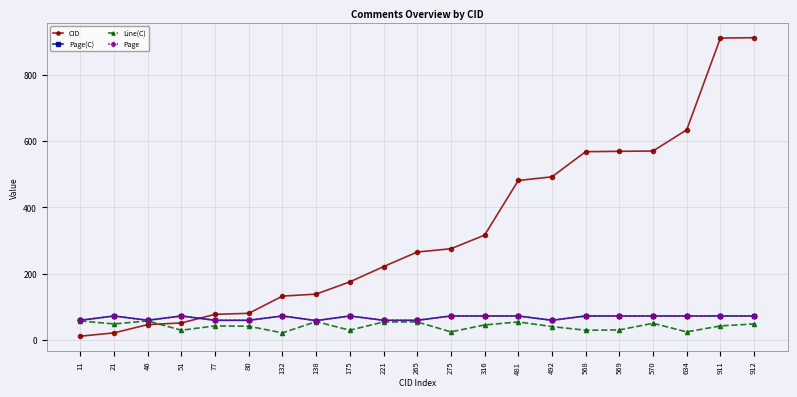

Does the chart have visible grid lines?

Yes